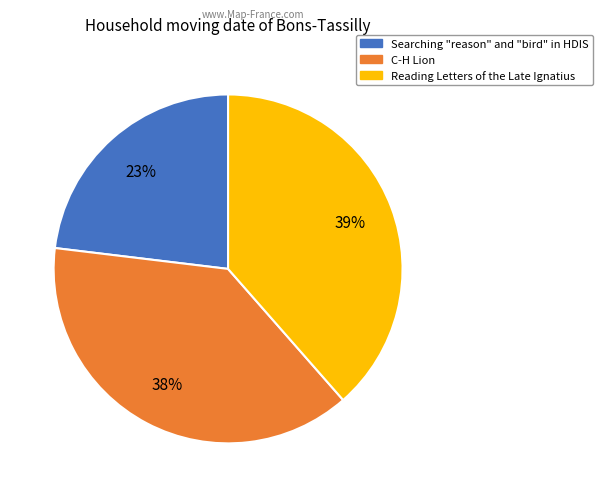

To the nearest percent, what is the combined percentage of Reading Letters of the Late Ignatius and C-H Lion?

77%